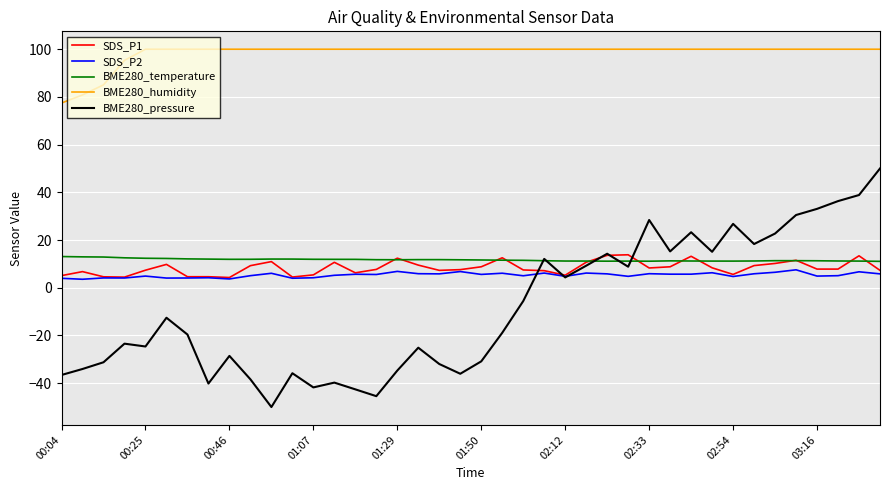

Which series has the largest range (max minus min)?

BME280_pressure